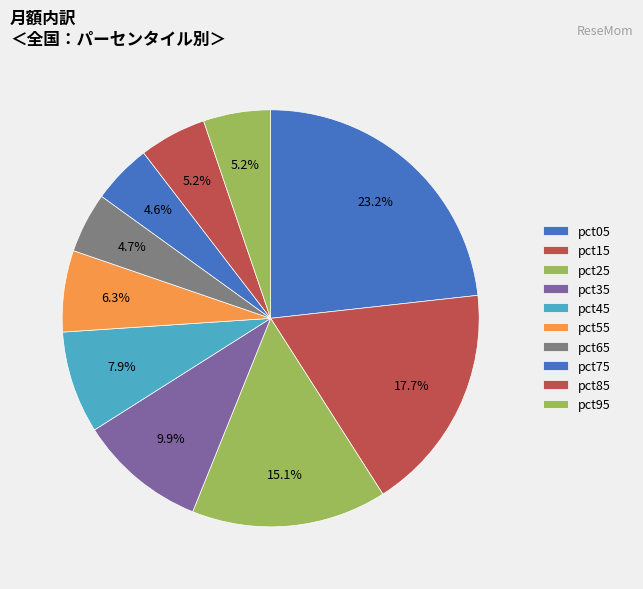

Count the number of slices in the pie.

10